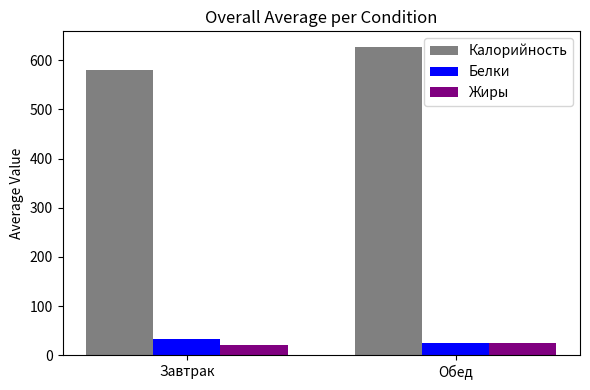

How many data points in Жиры are above 24?

1